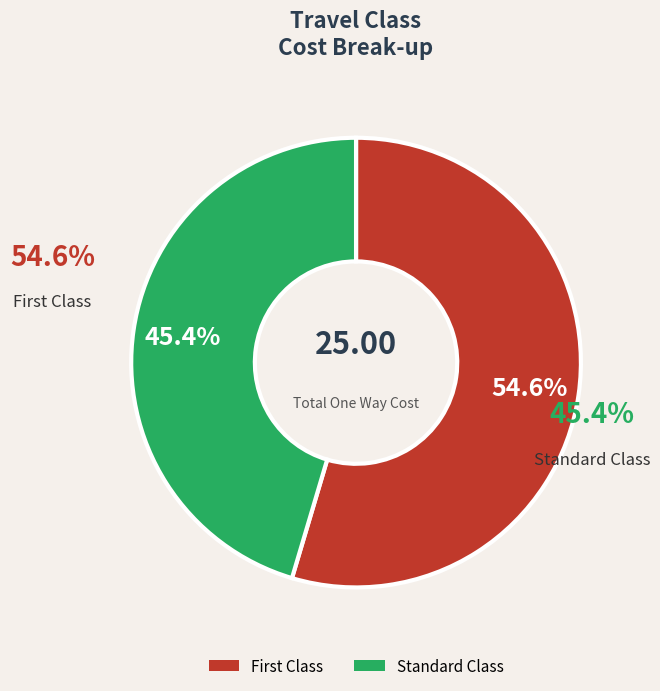

How many slices are in this pie chart?

2